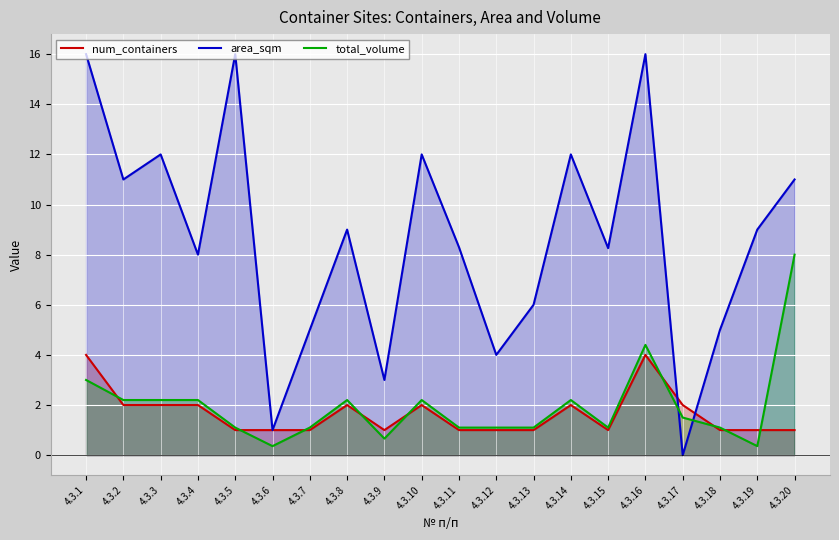

Reading left to right, what are all the values shown in this chart?

num_containers: 4.0	2.0	2.0	2.0	1.0	1.0	1.0	2.0	1.0	2.0	1.0	1.0	1.0	2.0	1.0	4.0	2.0	1.0	1.0	1.0
area_sqm: 16.0	11.0	12.0	8.0	16.0	1.0	5.0	9.0	3.0	12.0	8.3	4.0	6.0	12.0	8.3	16.0	0.0	5.0	9.0	11.0
total_volume: 3.0	2.2	2.2	2.2	1.1	0.4	1.1	2.2	0.7	2.2	1.1	1.1	1.1	2.2	1.1	4.4	1.5	1.1	0.4	8.0